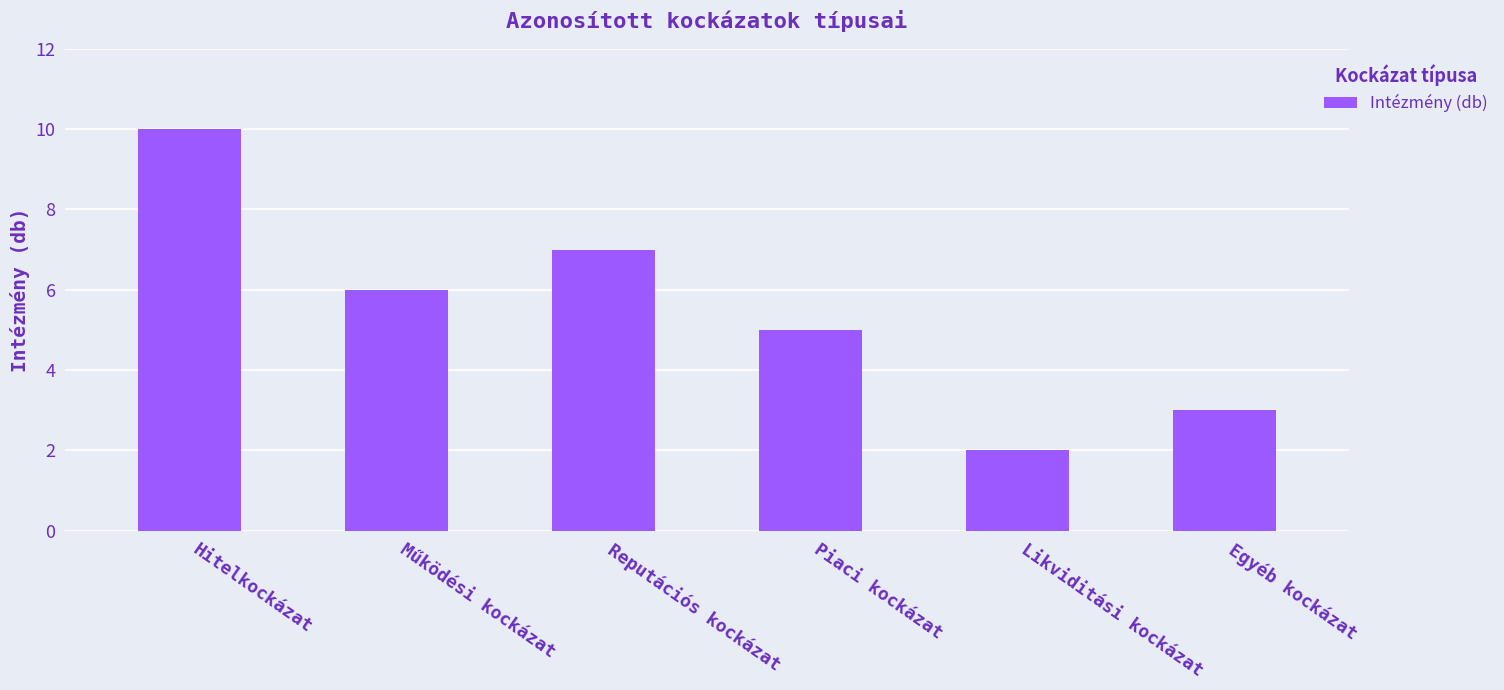

List the labels in order of value, largest first.

Hitelkockázat, Reputációs kockázat, Működési kockázat, Piaci kockázat, Egyéb kockázat, Likviditási kockázat